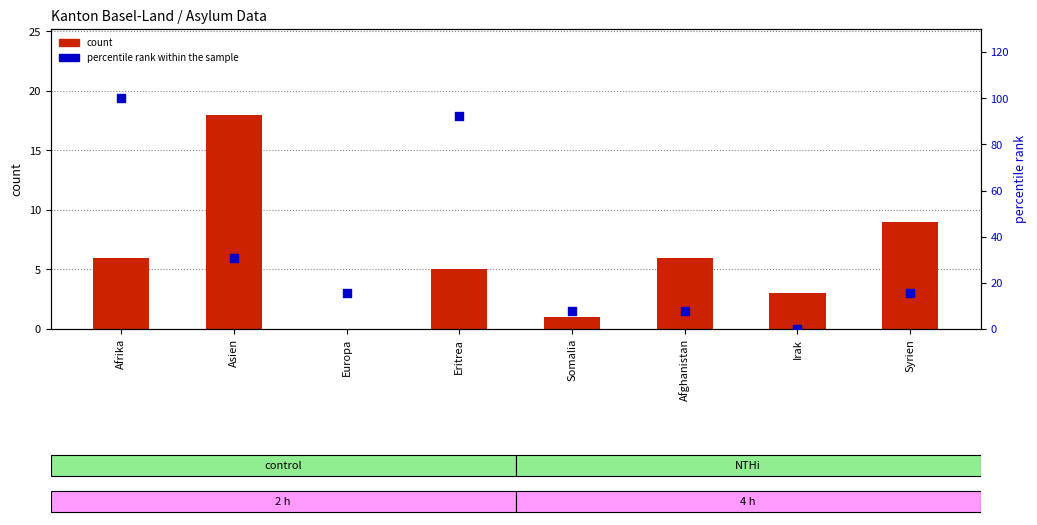

What are all the series names shown in the legend?

count, percentile rank within the sample